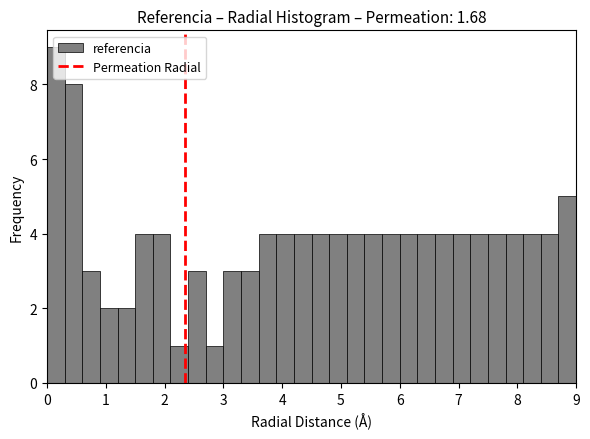

Read against the x-axis, roughly where is the centre of the tallest bar?

0.2